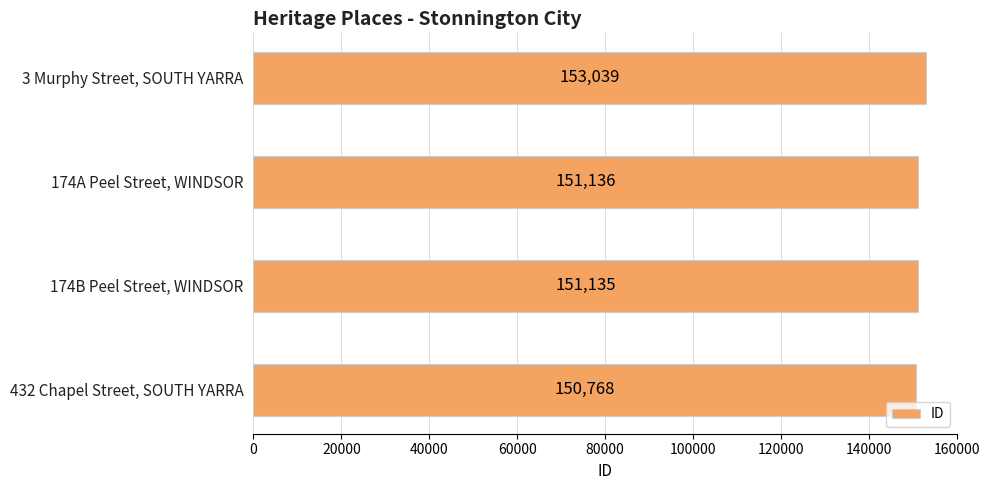

The value at 174A Peel Street, WINDSOR is 214512. True or false?

False